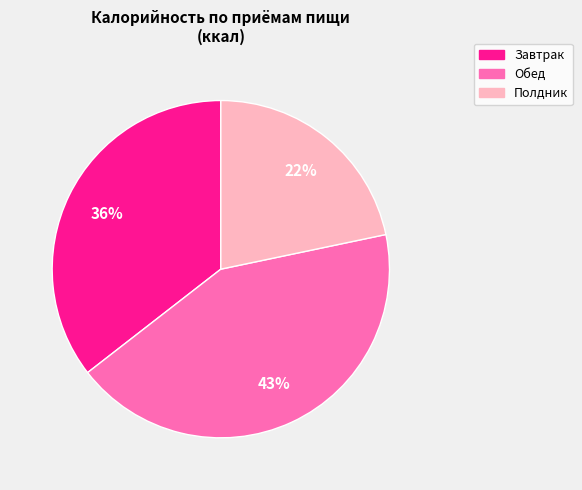

Is there a majority slice in this chart?

No